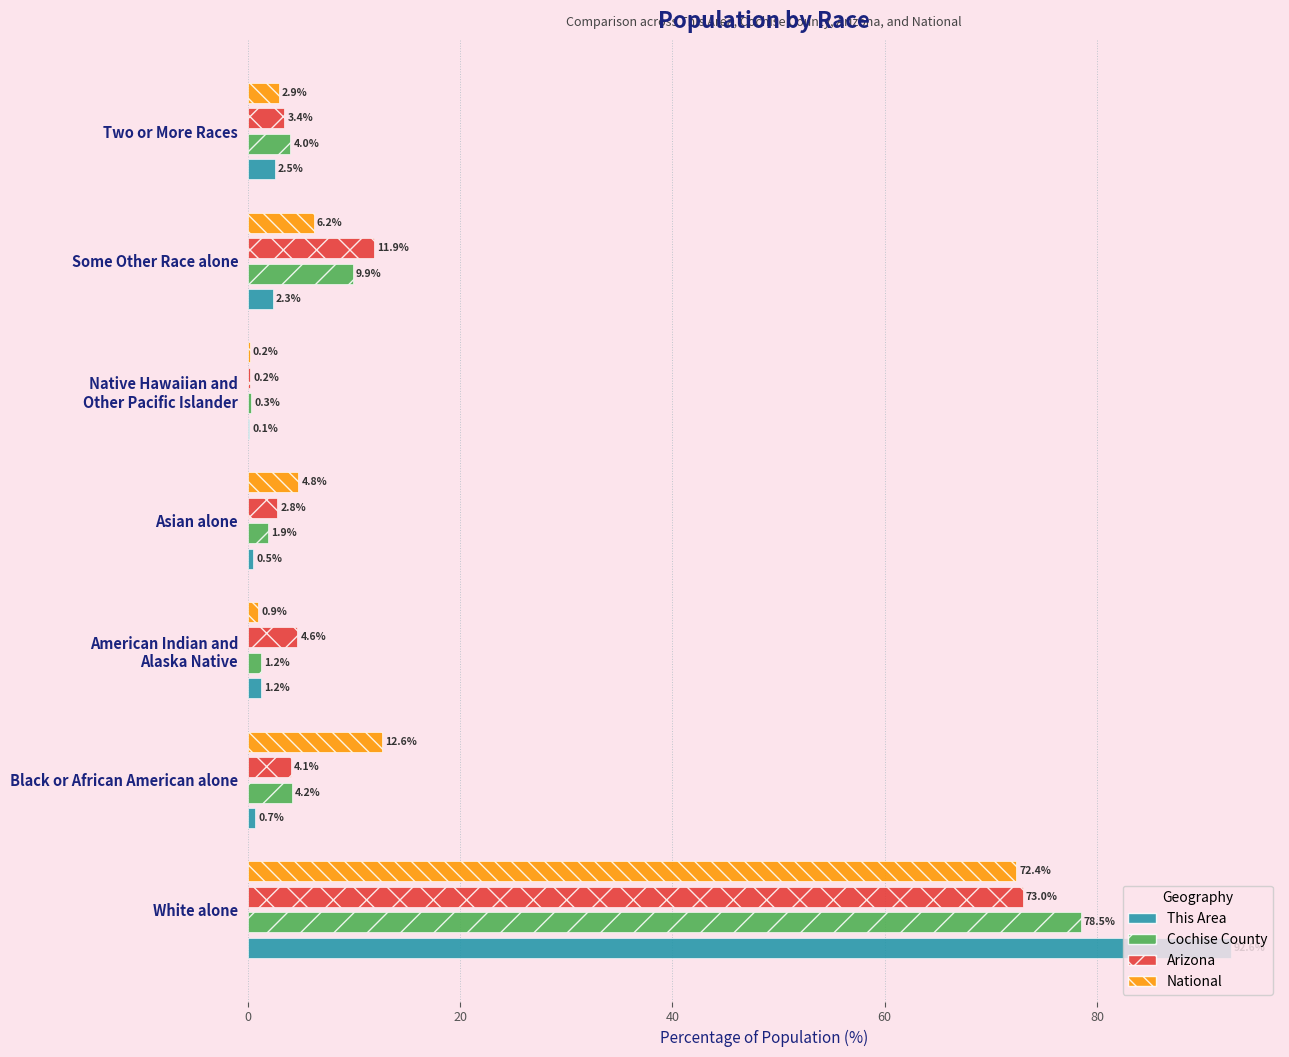

What is the total value across all series at White alone?

316.5